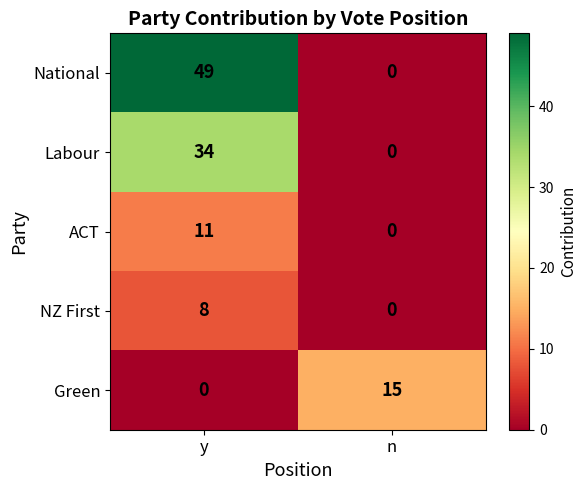

Which series changed the most between y and n?

National